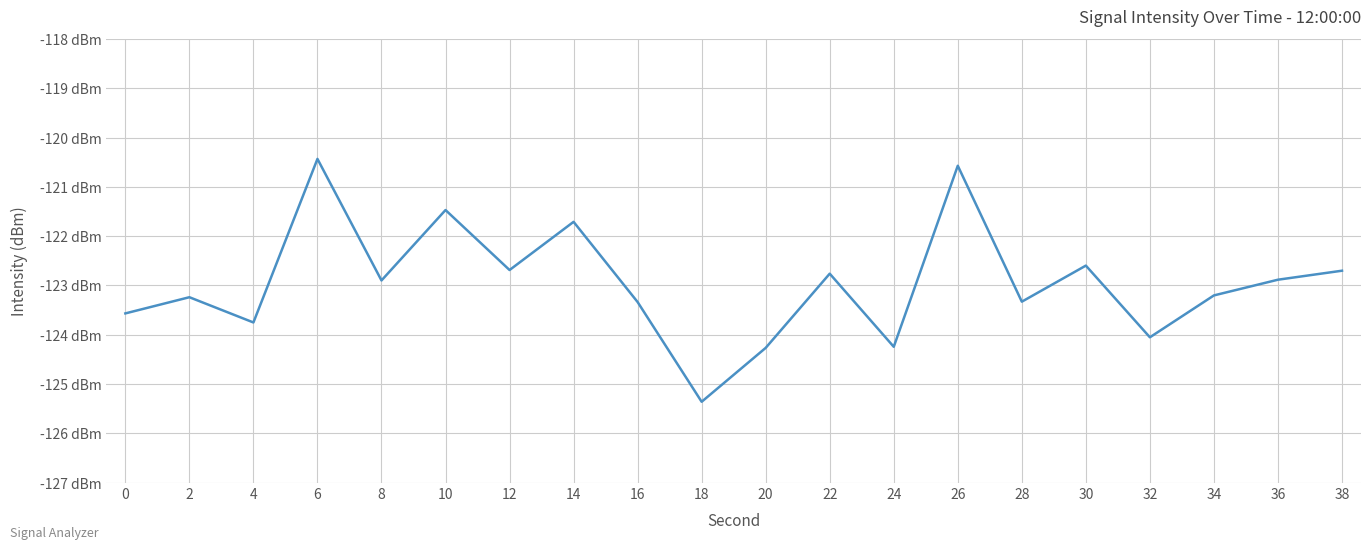

Reading left to right, transcribe all the data shown in this chart.

0=-123.6	2=-123.2	4=-123.8	6=-120.4	8=-122.9	10=-121.5	12=-122.7	14=-121.7	16=-123.3	18=-125.4	20=-124.3	22=-122.8	24=-124.2	26=-120.6	28=-123.3	30=-122.6	32=-124.1	34=-123.2	36=-122.9	38=-122.7